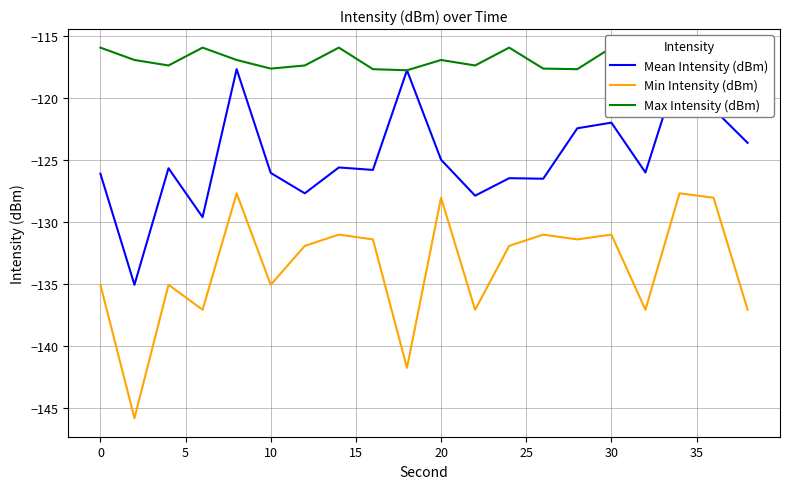

How many data points in Max Intensity (dBm) are less than -116?

14